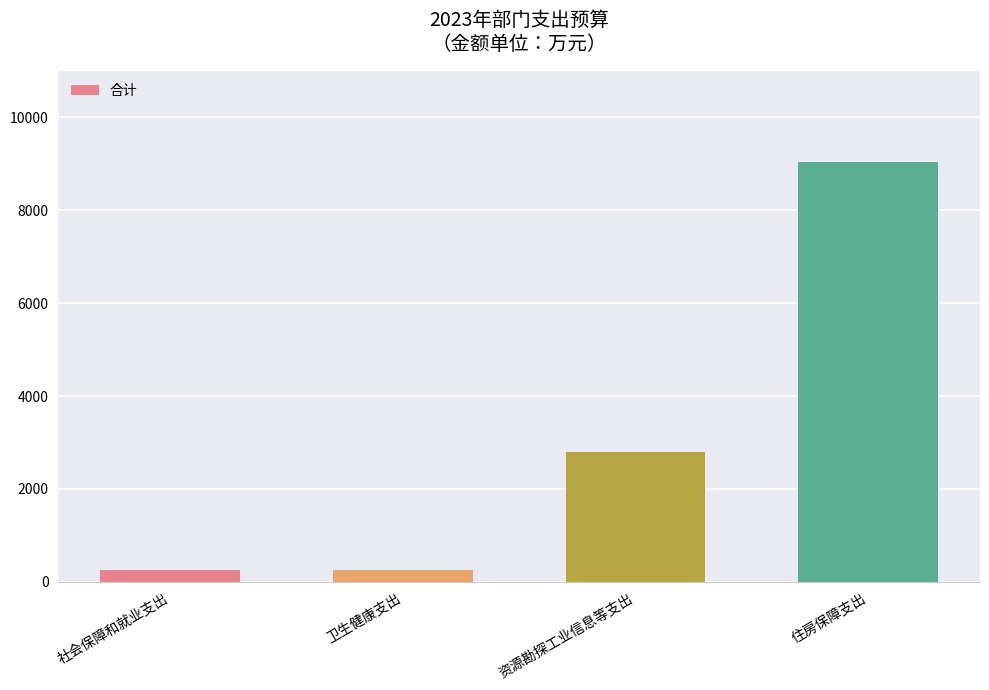

Are the bars horizontal?

No